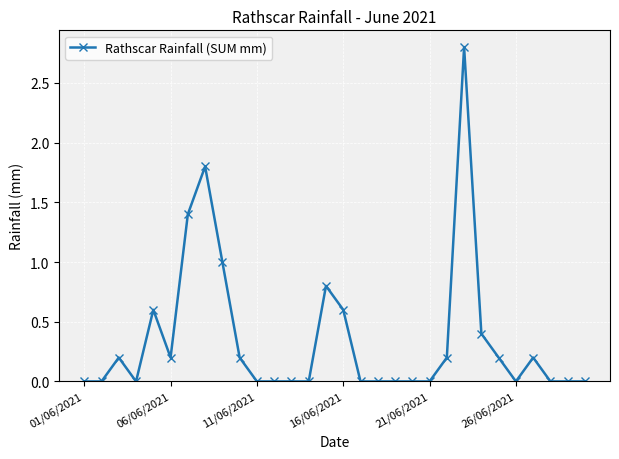

Reading right to left, extract all data points from this chart.

0.0	0.0	0.0	0.2	0.0	0.2	0.4	2.8	0.2	0.0	0.0	0.0	0.0	0.0	0.6	0.8	0.0	0.0	0.0	0.0	0.2	1.0	1.8	1.4	0.2	0.6	0.0	0.2	0.0	0.0